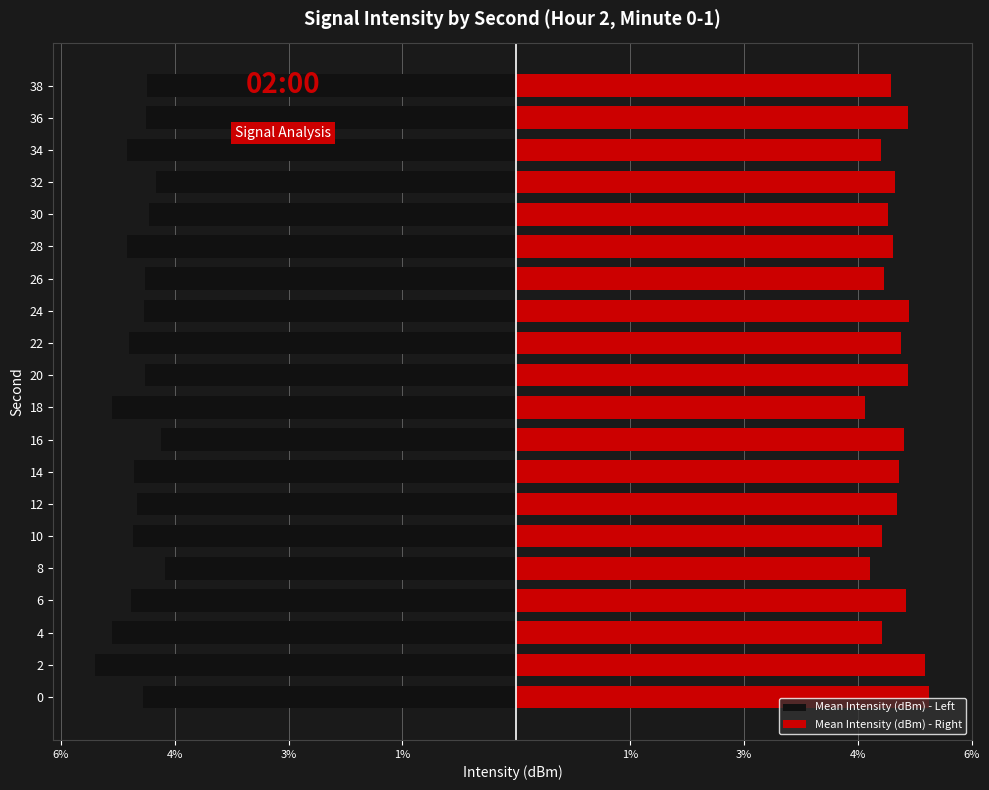

How many bars are there in each group?

2